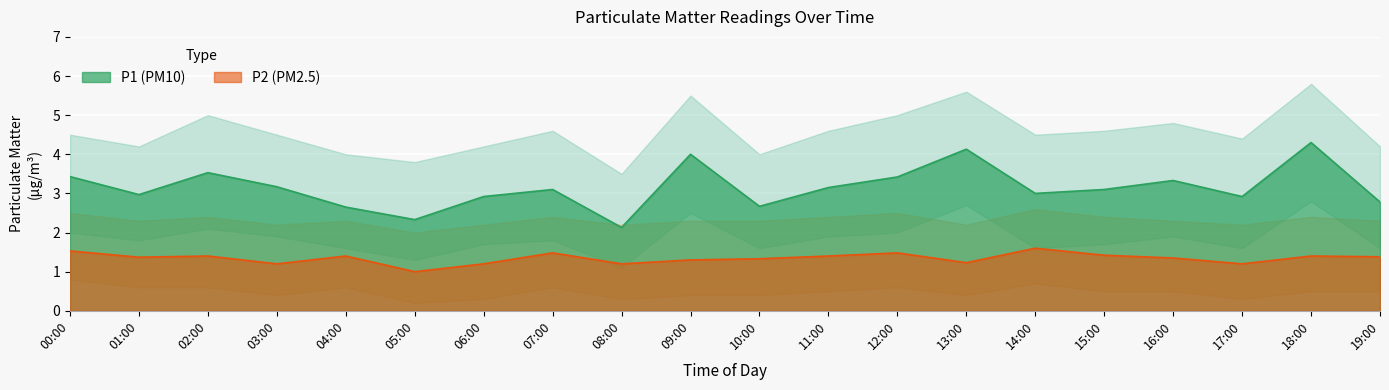

Which series has the widest spread of values?

P1